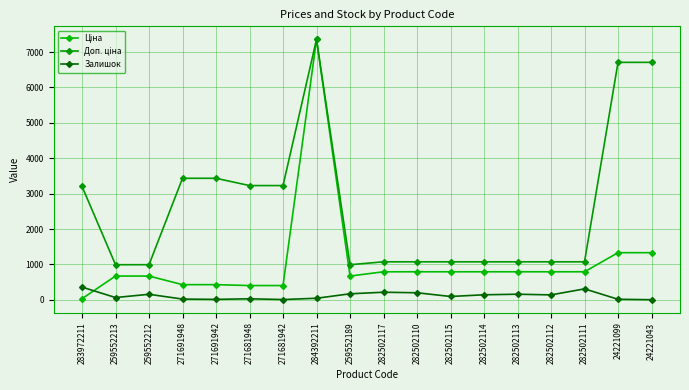

Reading left to right, what are all the values shown in this chart?

Ціна: 283972211=32.0	259552213=672.1	259552212=672.1	271691948=429.3	271691942=429.3	271681948=403.6	271681942=403.6	284392211=7360.2	259552189=672.1	282502117=793.0	282502110=793.0	282502115=793.0	282502114=793.0	282502113=793.0	282502112=793.0	282502111=793.0	24221099=1332.7	24221043=1332.7
Доп. ціна: 283972211=3205.0	259552213=992.7	259552212=992.7	271691948=3434.6	271691942=3434.6	271681948=3228.8	271681942=3228.8	284392211=7360.2	259552189=992.7	282502117=1074.6	282502110=1074.6	282502115=1074.6	282502114=1074.6	282502113=1074.6	282502112=1074.6	282502111=1074.6	24221099=6710.2	24221043=6710.2
Залишок: 283972211=360.0	259552213=65.0	259552212=157.0	271691948=22.0	271691942=13.0	271681948=30.0	271681942=9.0	284392211=45.0	259552189=171.0	282502117=215.0	282502110=200.0	282502115=95.0	282502114=143.0	282502113=159.0	282502112=140.0	282502111=310.0	24221099=16.0	24221043=4.0